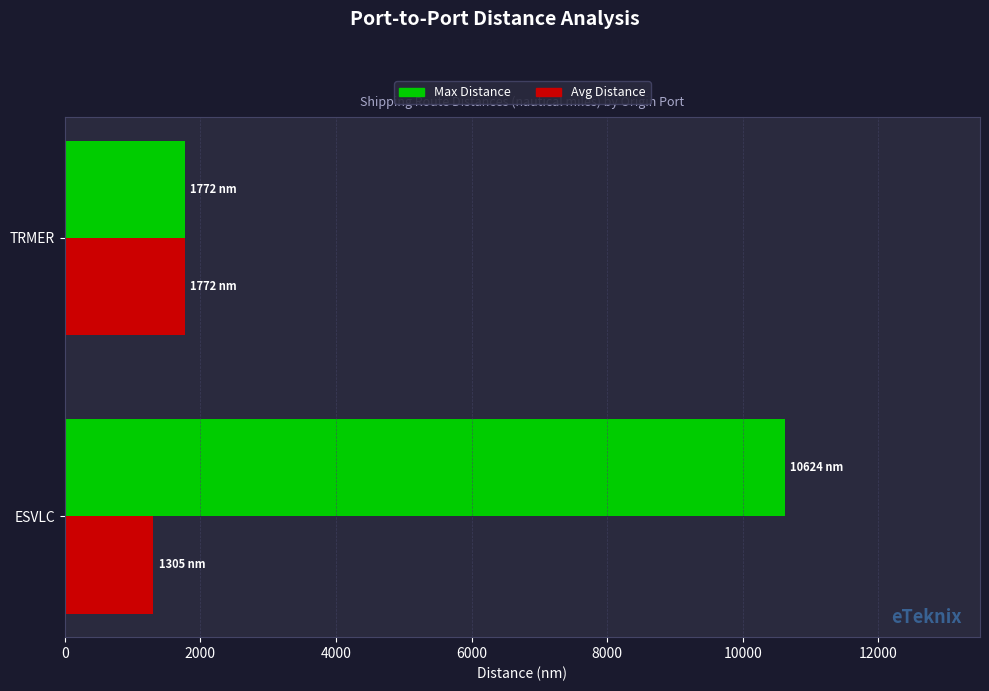

How many categories are shown in the chart?

2